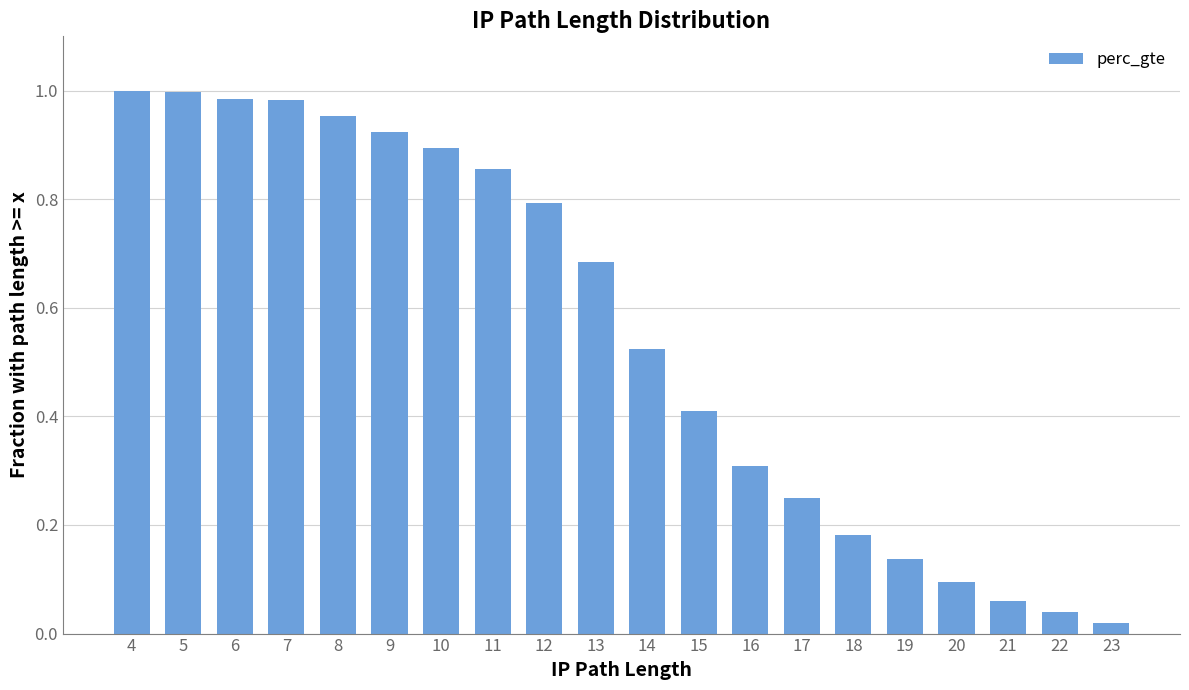

Count the number of data series in this chart.

1